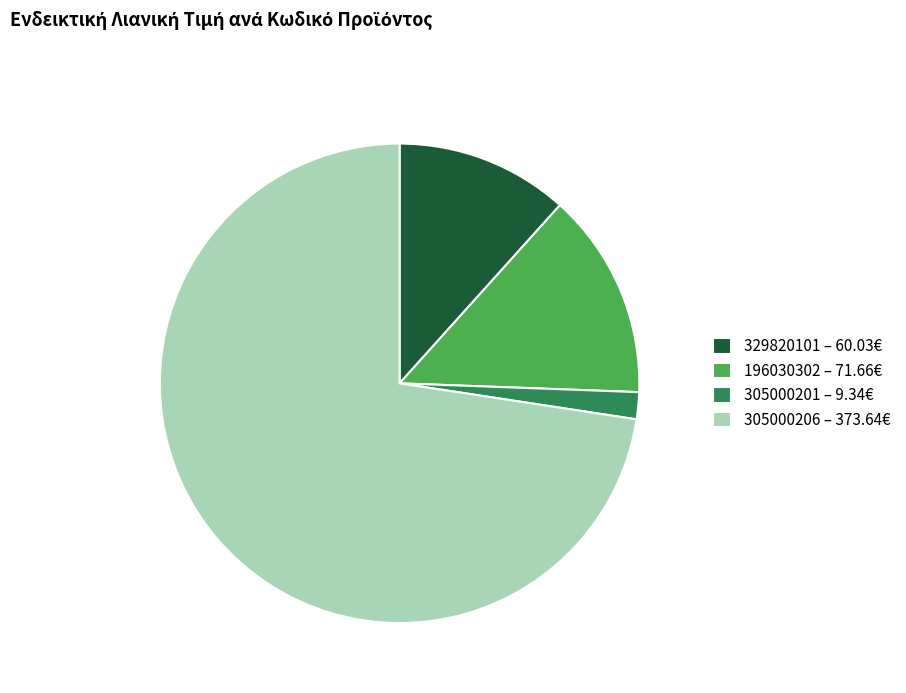

Does any single category account for the majority?

Yes